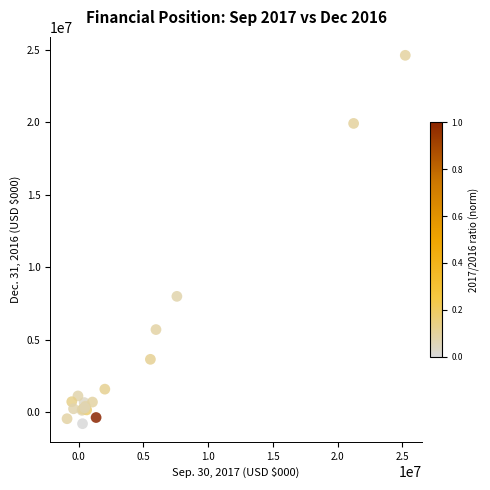

What Y value in the scatter plot is closest to 11910889?

7984209.4